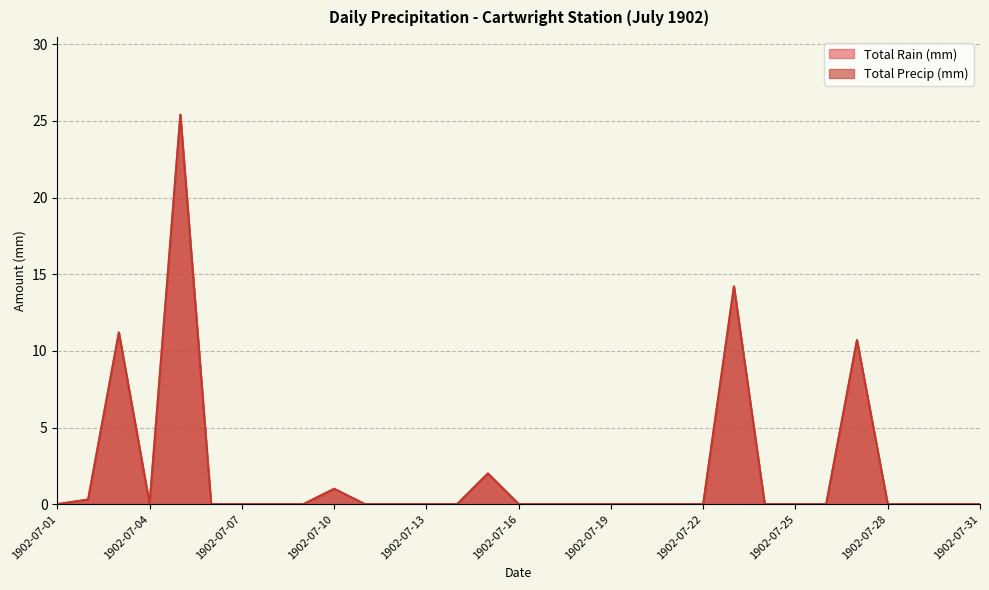

True or false: Total Rain (mm) and Total Precip (mm) cross at least once.

False